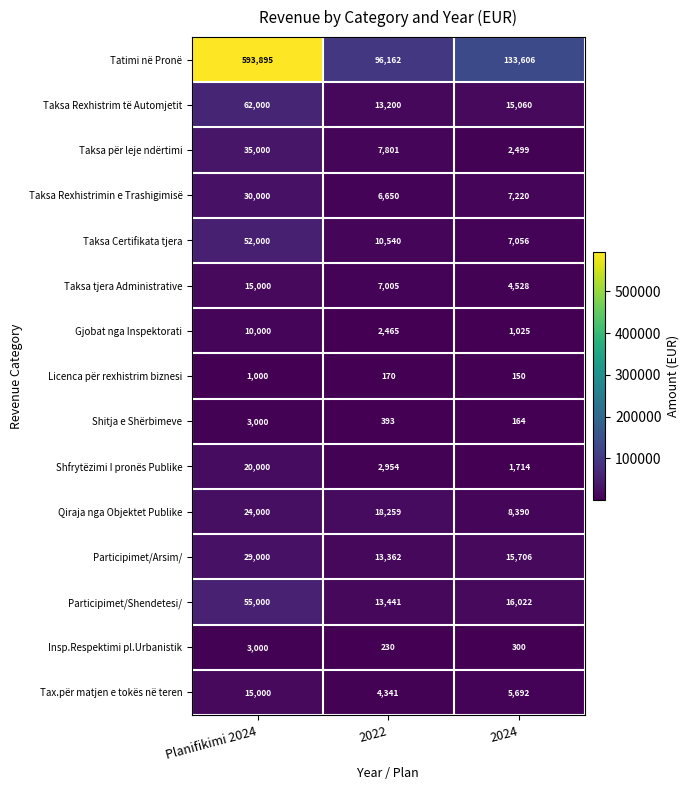

What is the sum of the Shfrytëzimi I pronës Publike values at 2024 and Planifikimi 2024?

21714